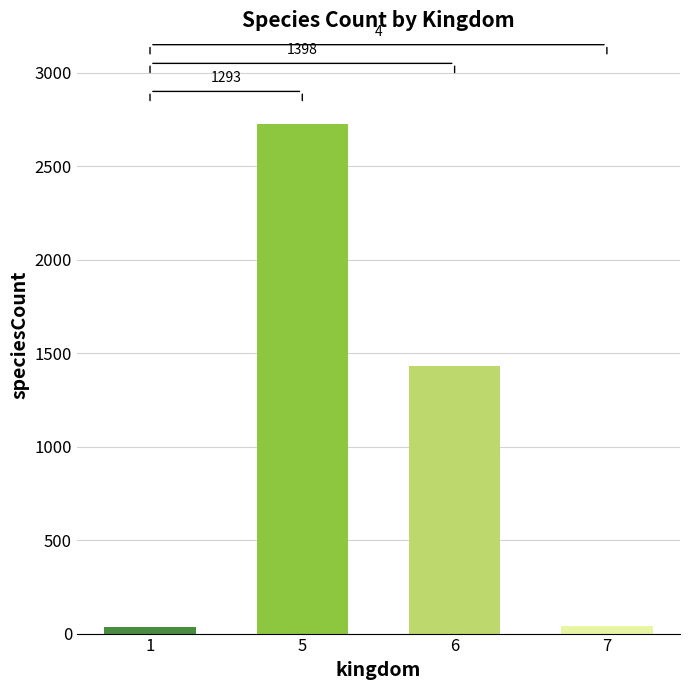

The value at 5 is 2726. True or false?

True